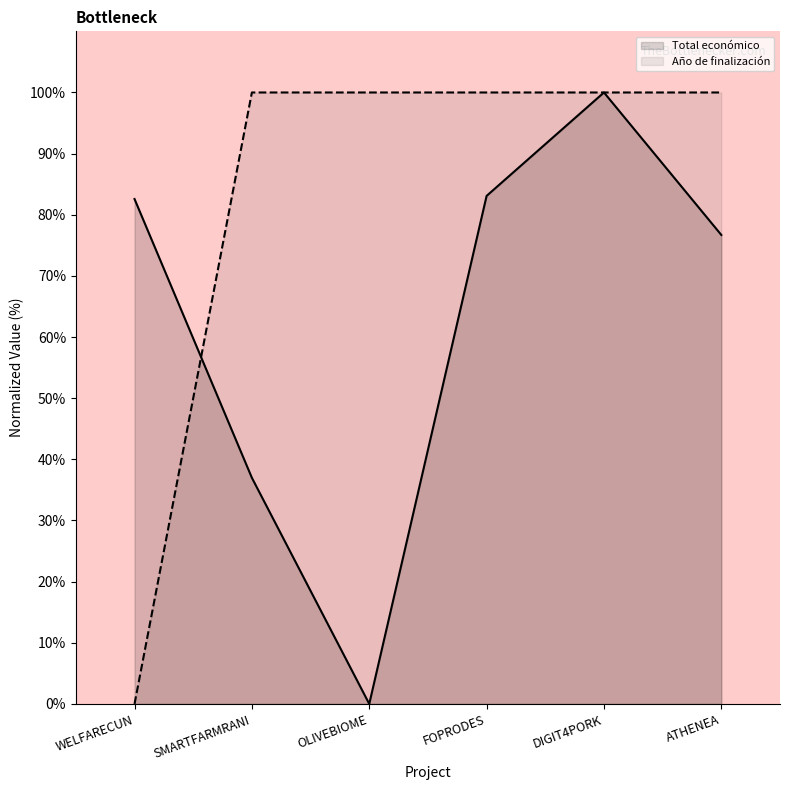

What are all the series names shown in the legend?

Total económico, Año de finalización